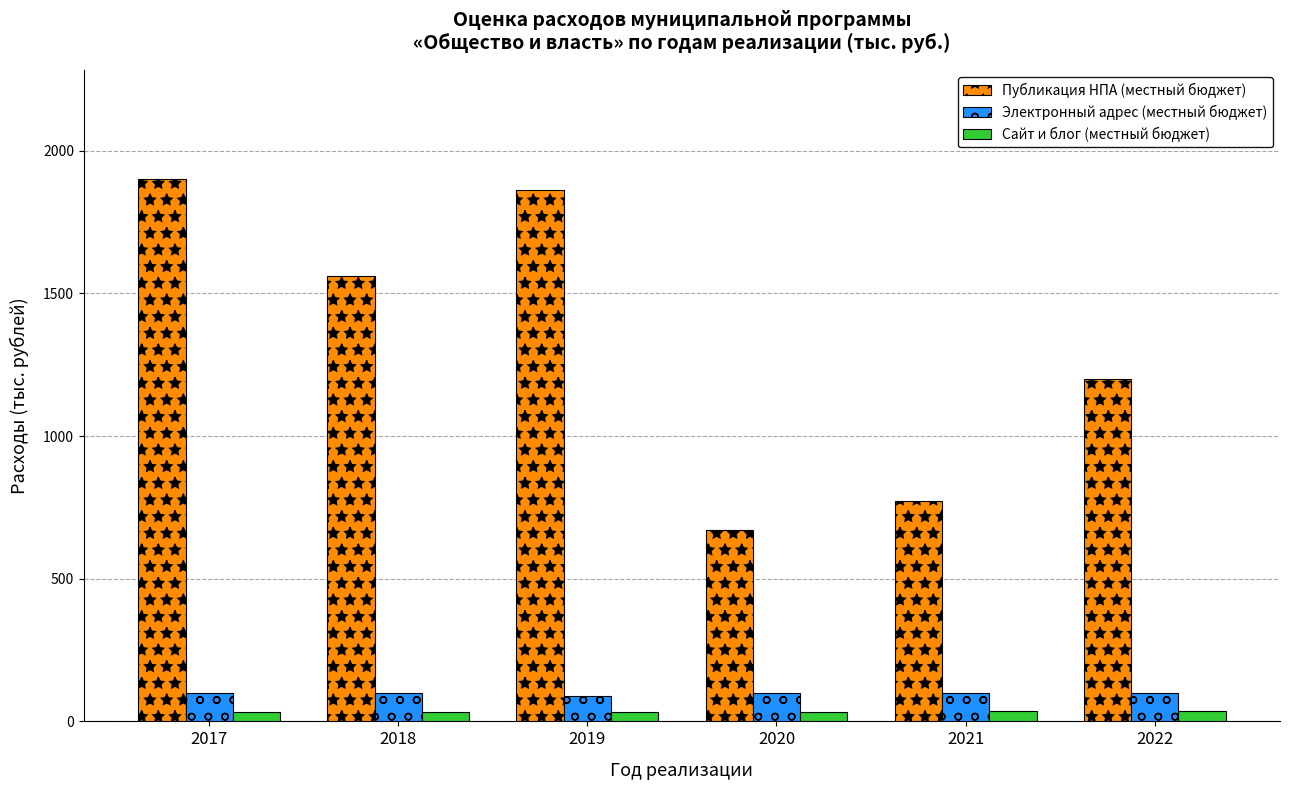

At 2018, list the series in order from largest to smallest.

Публикация НПА (местный бюджет), Электронный адрес (местный бюджет), Сайт и блог (местный бюджет)